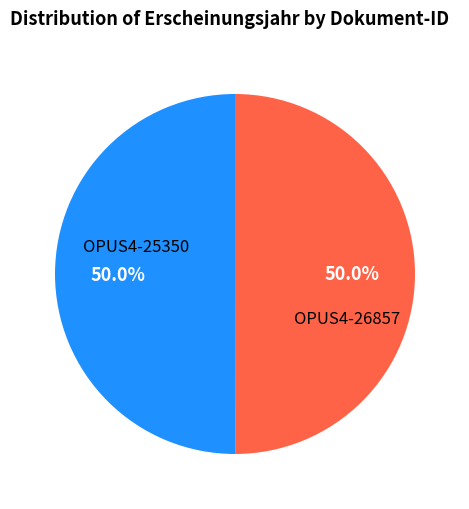

Count the number of slices in the pie.

2